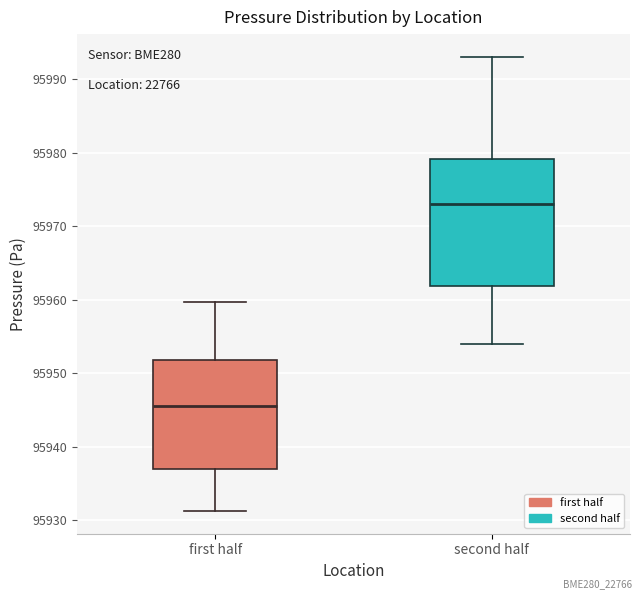

Reading left to right, transcribe this box plot: for each box, give where its median line is, the range the box spans, and where its two whiskers end, as read against the y-axis. The values are not printed on the chart, so give them approximately, as read against the axis.

first half: median 95946, box 95937 to 95952, whiskers 95931 to 95960
second half: median 95973, box 95962 to 95979, whiskers 95954 to 95993